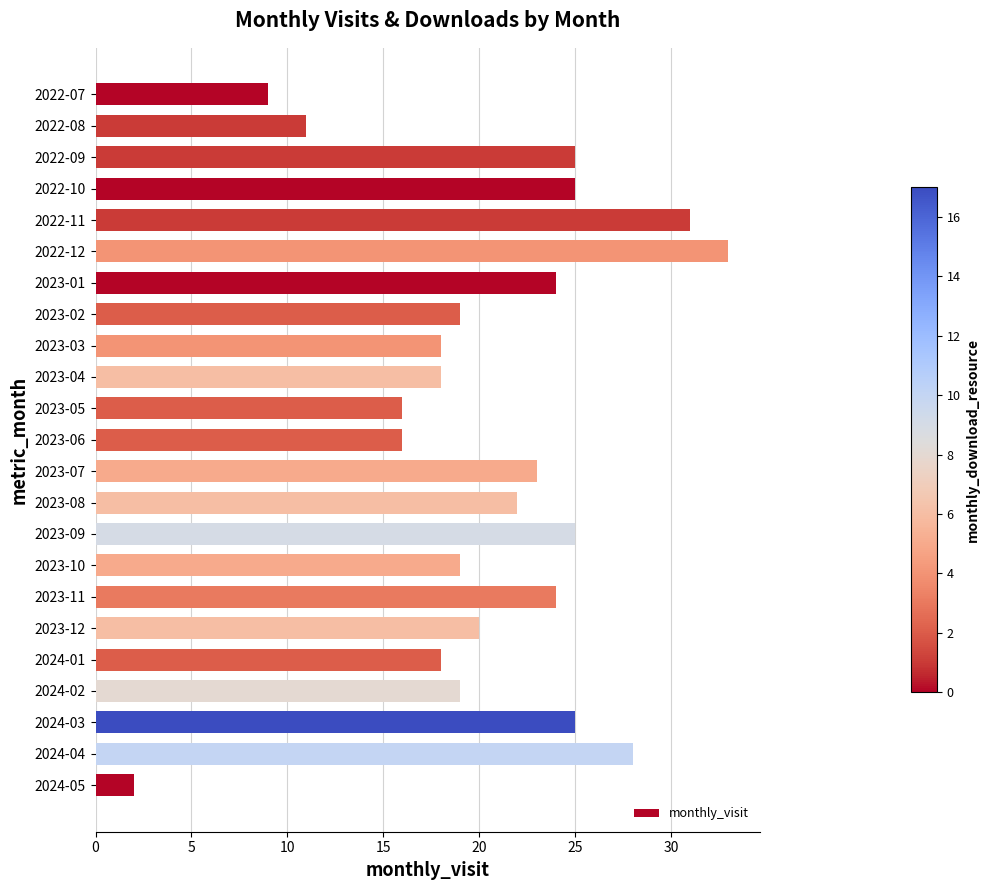

Reading top to bottom, list all the values displayed in this chart.

9	11	25	25	31	33	24	19	18	18	16	16	23	22	25	19	24	20	18	19	25	28	2